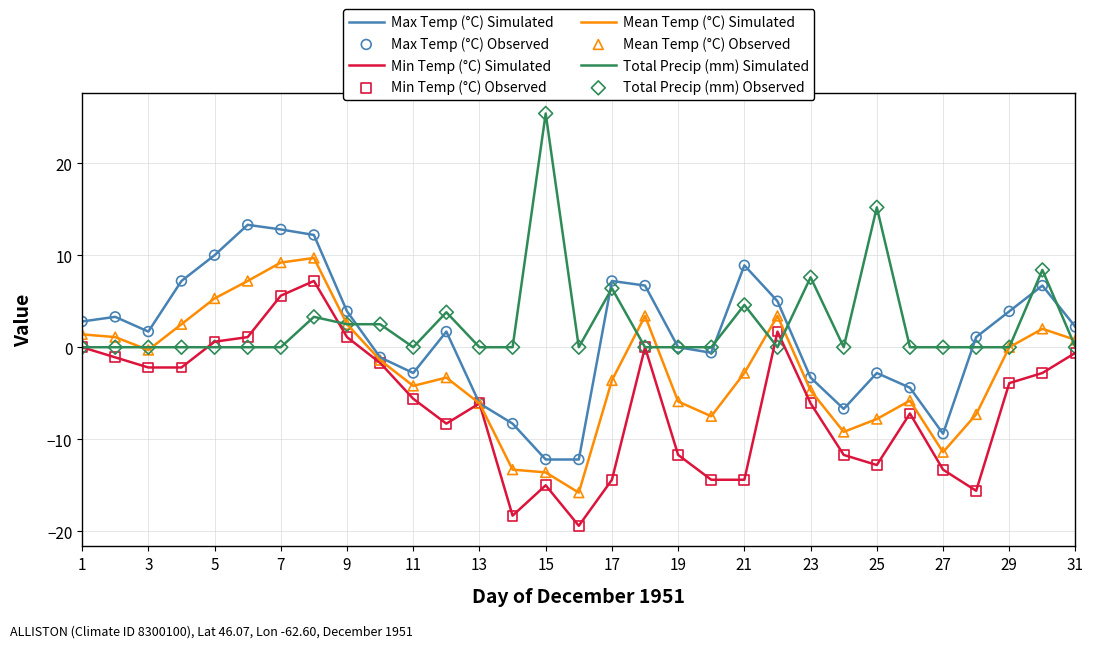

What is the minimum value shown in the chart?

-19.4